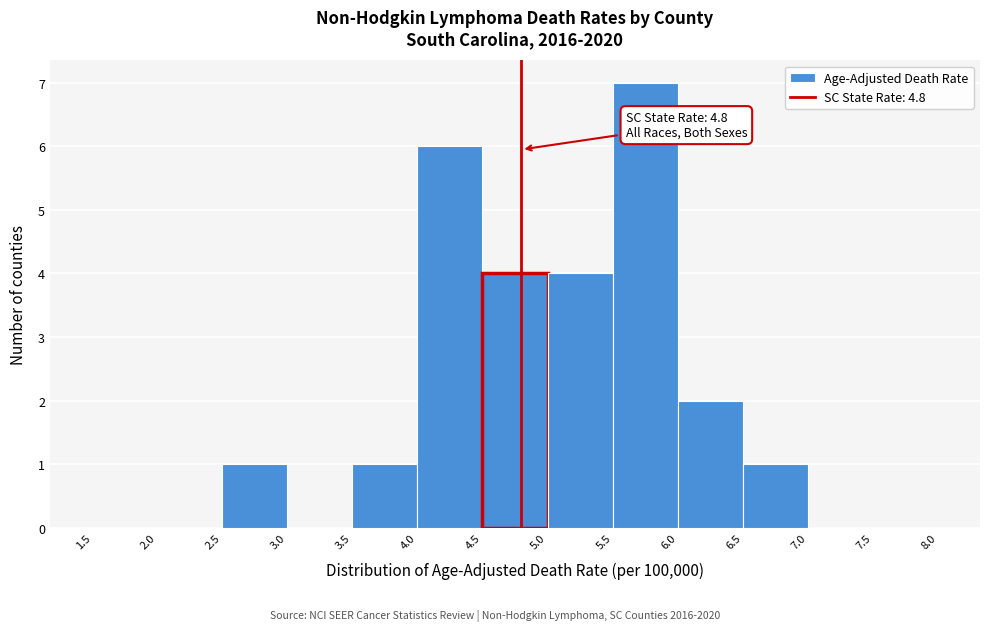

Over which range of the x-axis is the bar tallest?

5.5 to 6.0